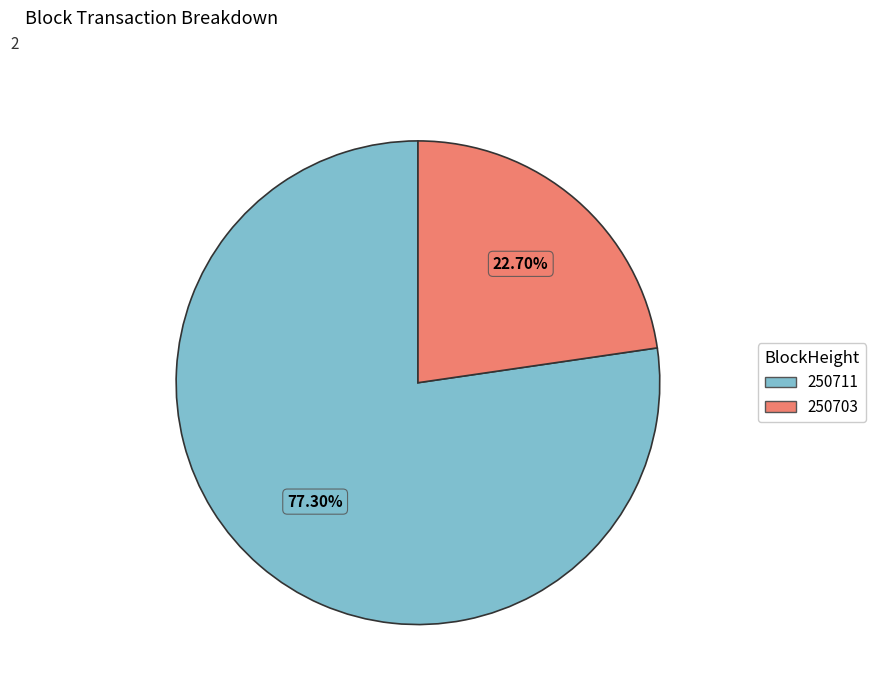

Which slice is the largest?

250711